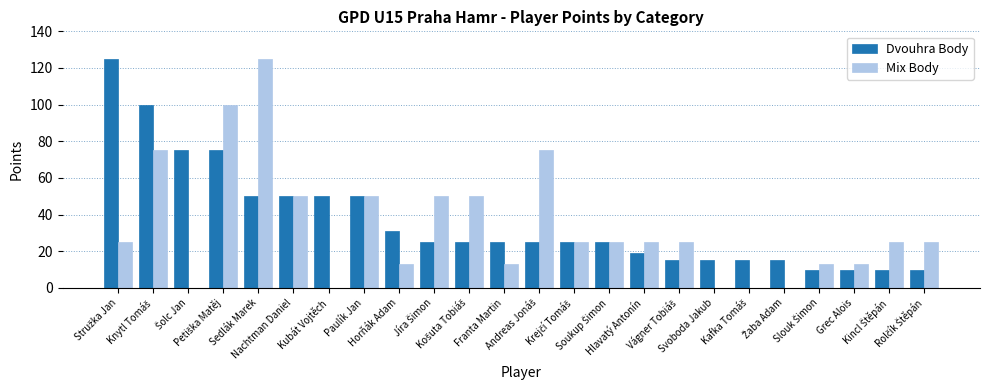

What is the highest value of the Dvouhra Body series?

125